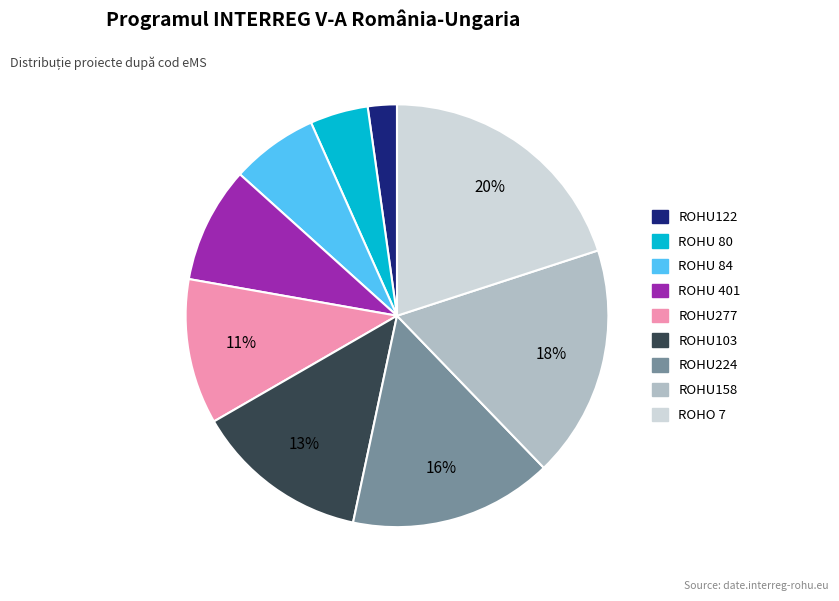

Which slice is the largest?

ROHO 7